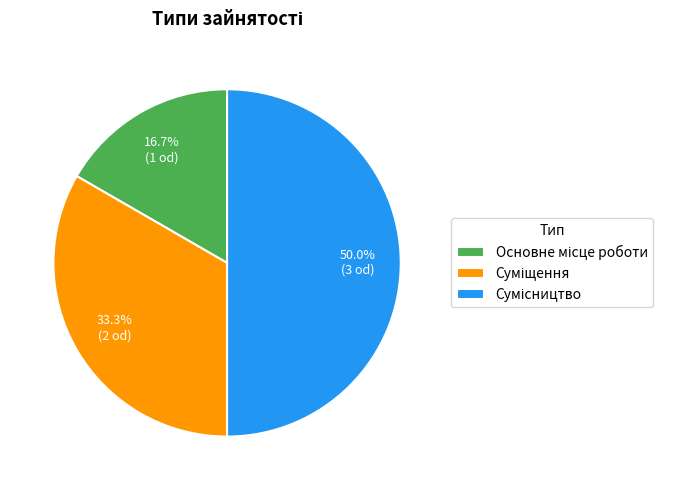

Count the number of slices in the pie.

3